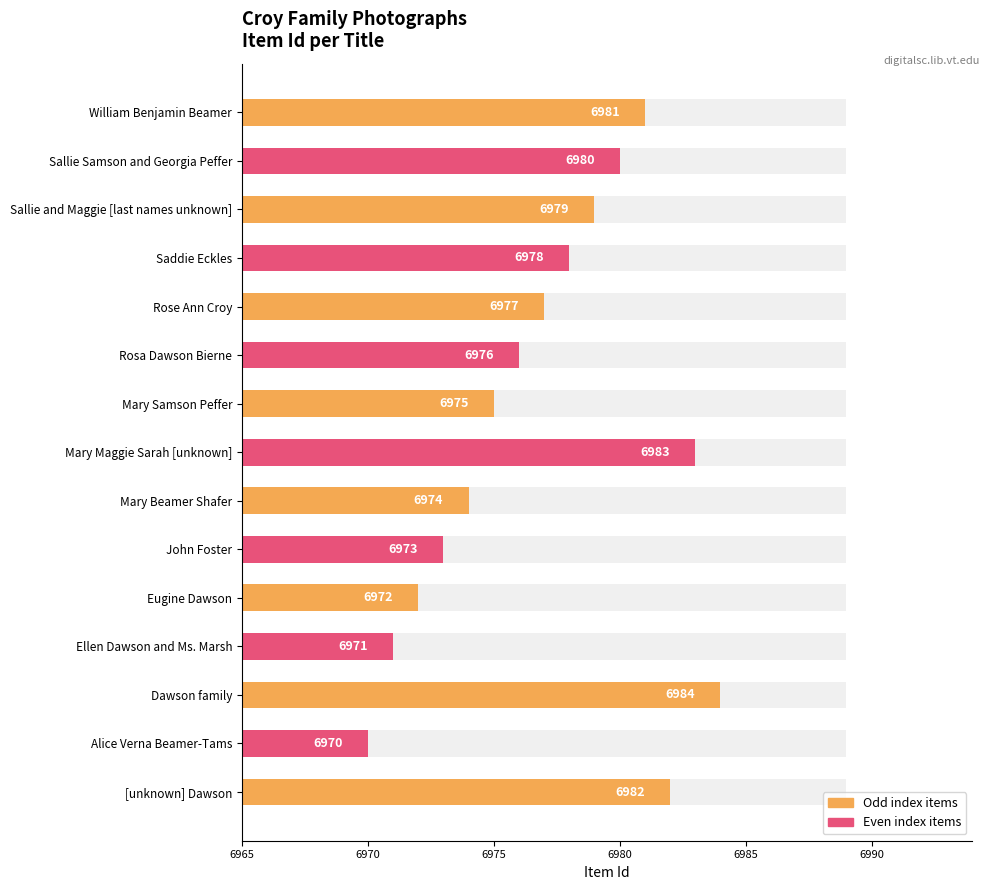

True or false: the data shows 12313 at Saddie Eckles.

False